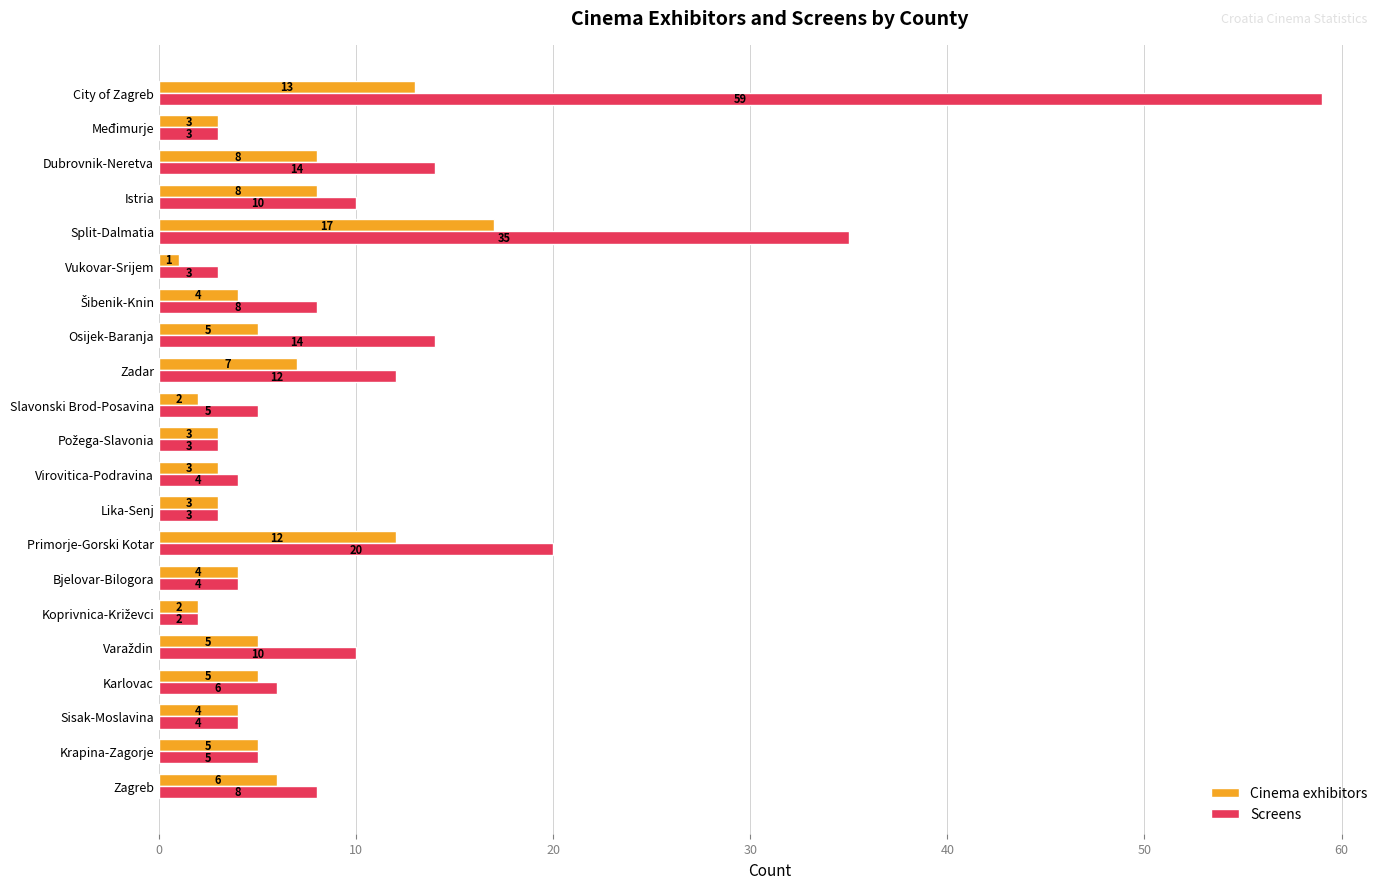

What is the approximate value of Screens at Slavonski Brod-Posavina?

5